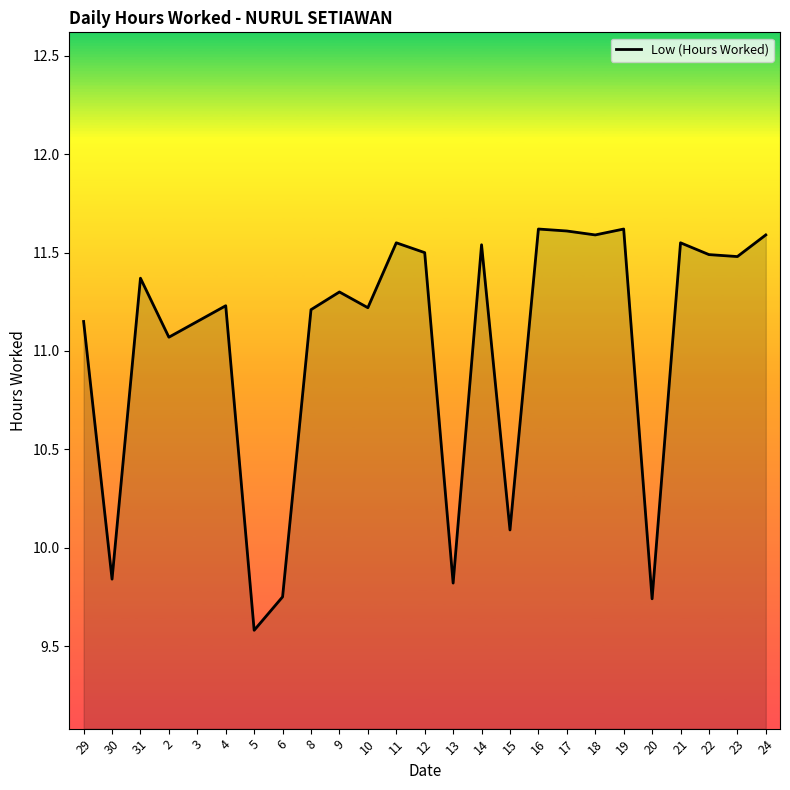

True or false: the data has more than 2 interior local peaks.

True